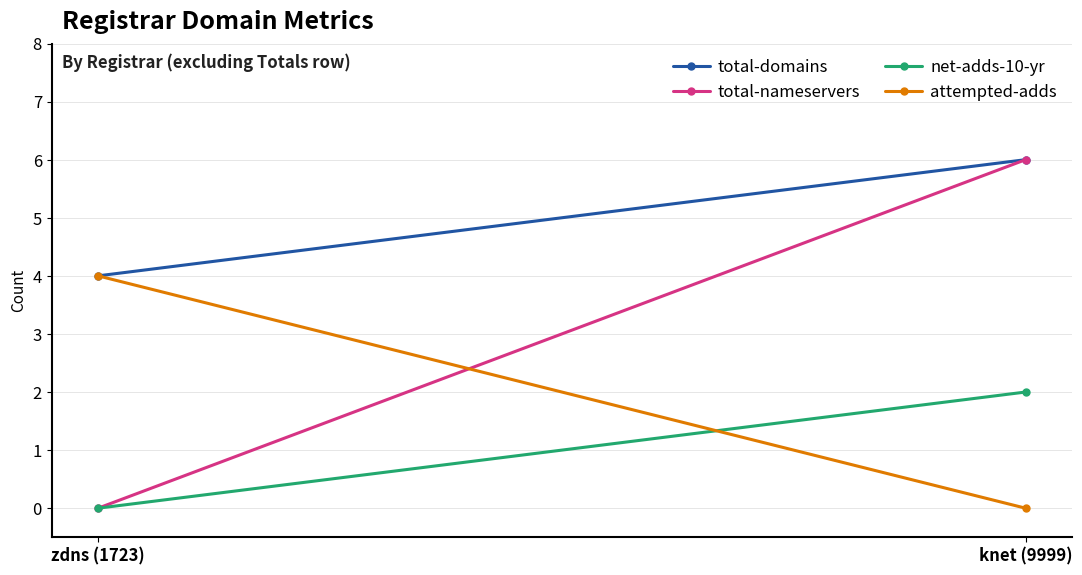

What are all the series names shown in the legend?

total-domains, total-nameservers, net-adds-10-yr, attempted-adds